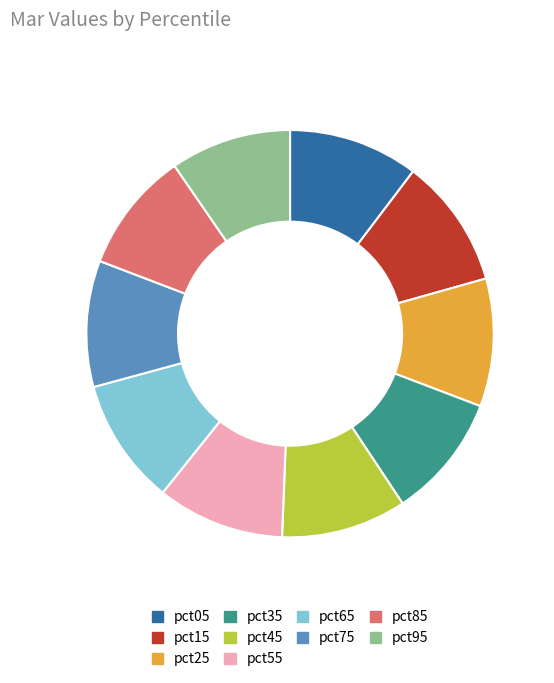

Approximately how many times larger is the value at pct75 compared to pct65?

1.0